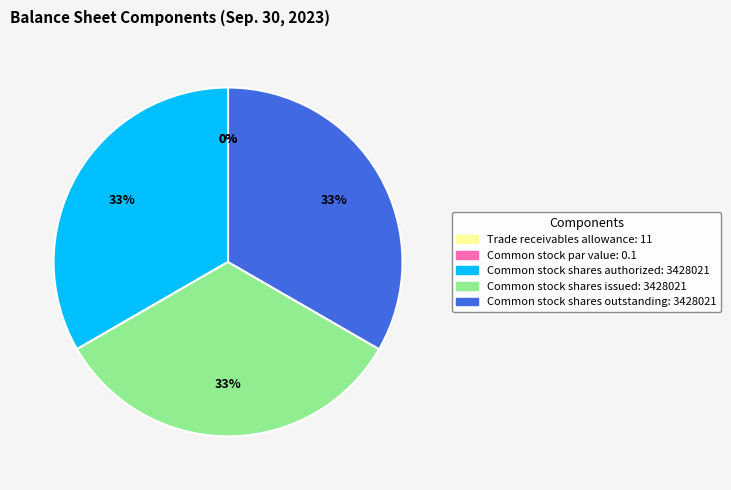

What is the smallest slice in the pie chart?

Common stock par value